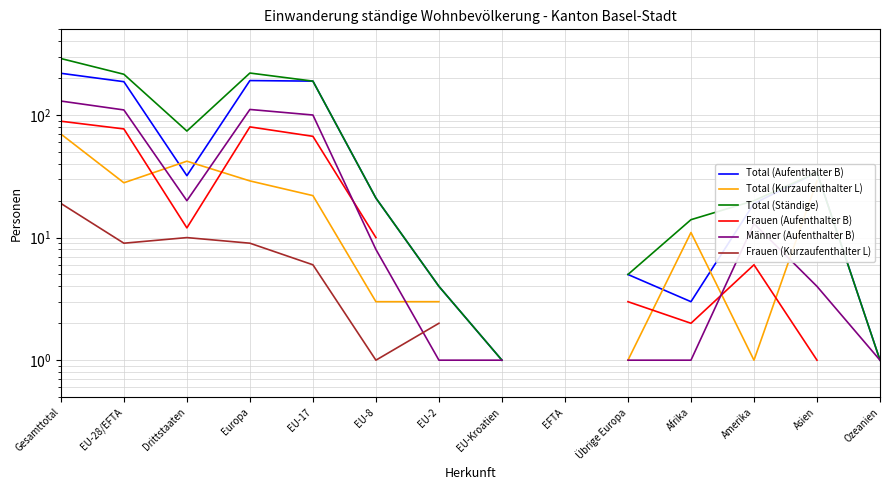

Read the Total (Aufenthalter B) value at EU-17.

189.0